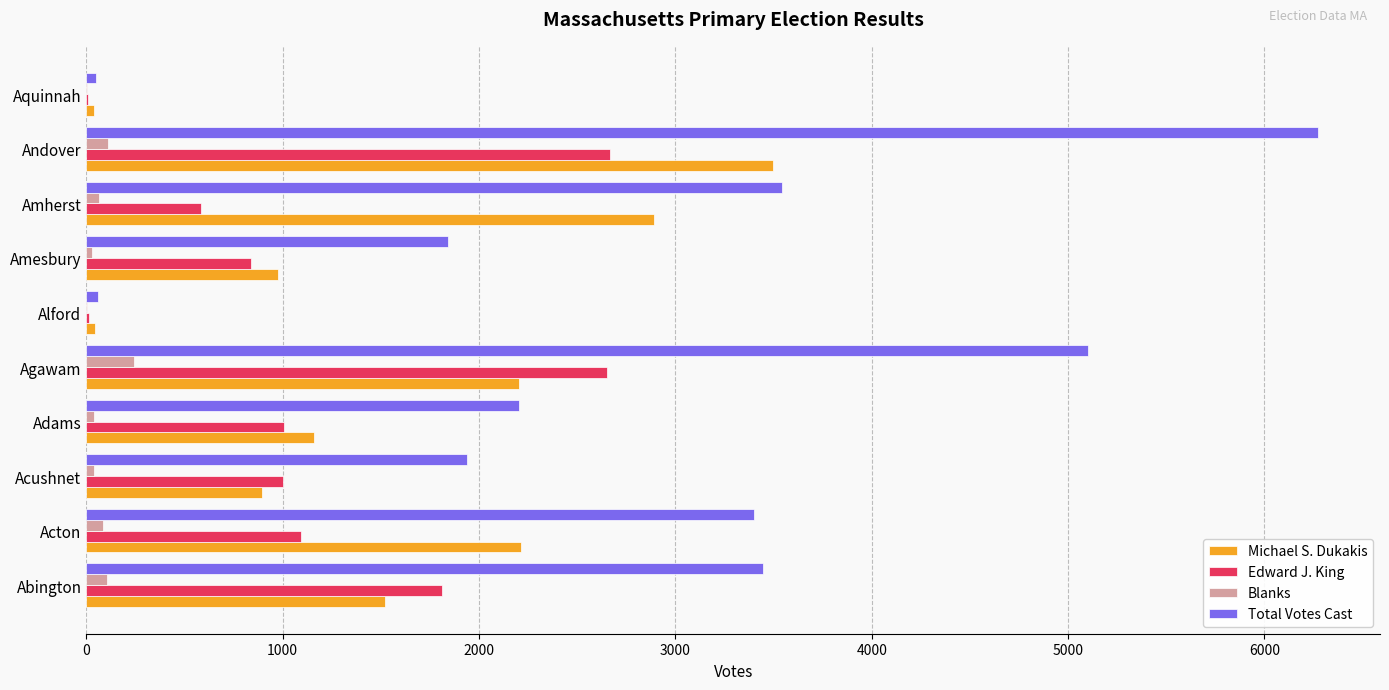

What is the maximum value shown in the chart?

6275